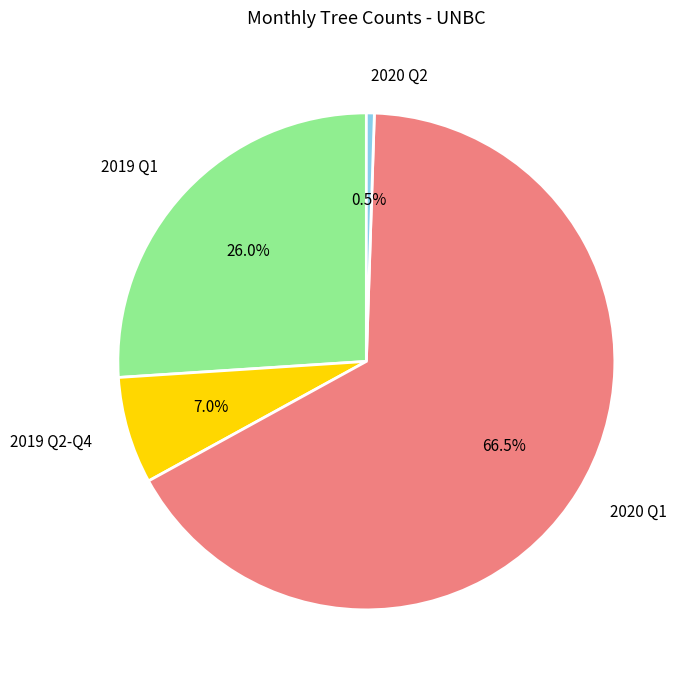

What is the majority slice?

2020 Q1